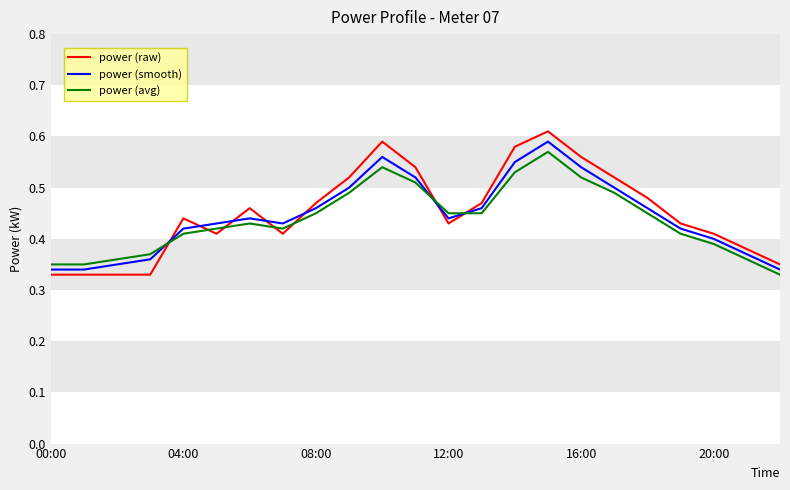

Which series has the widest spread of values?

power (raw)